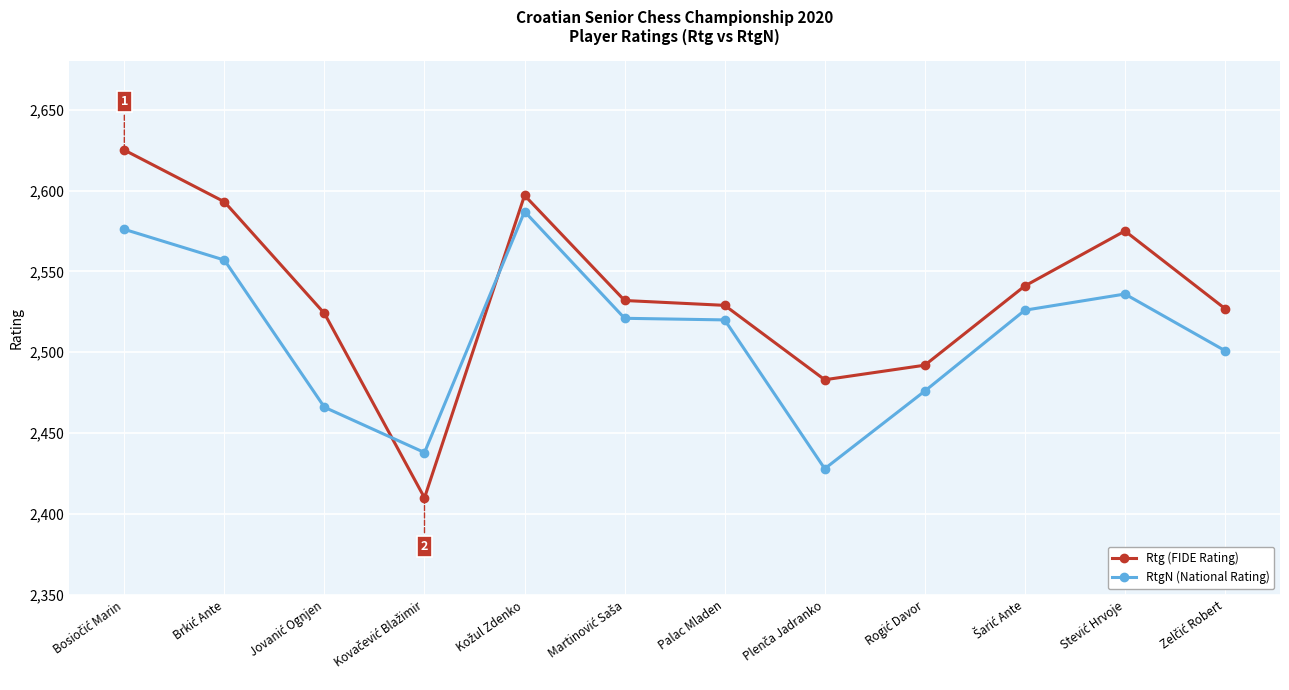

What is the average value of the Rtg (FIDE Rating) series?

2536